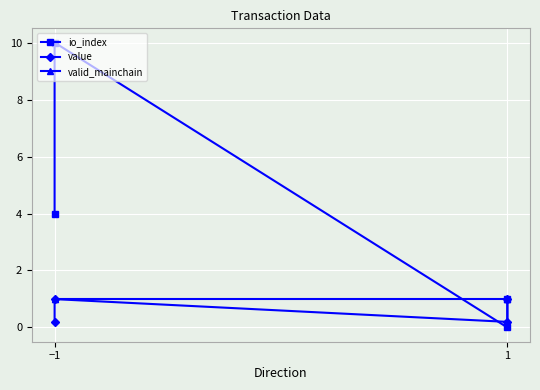

True or false: value has more than 0 interior local peaks.

True